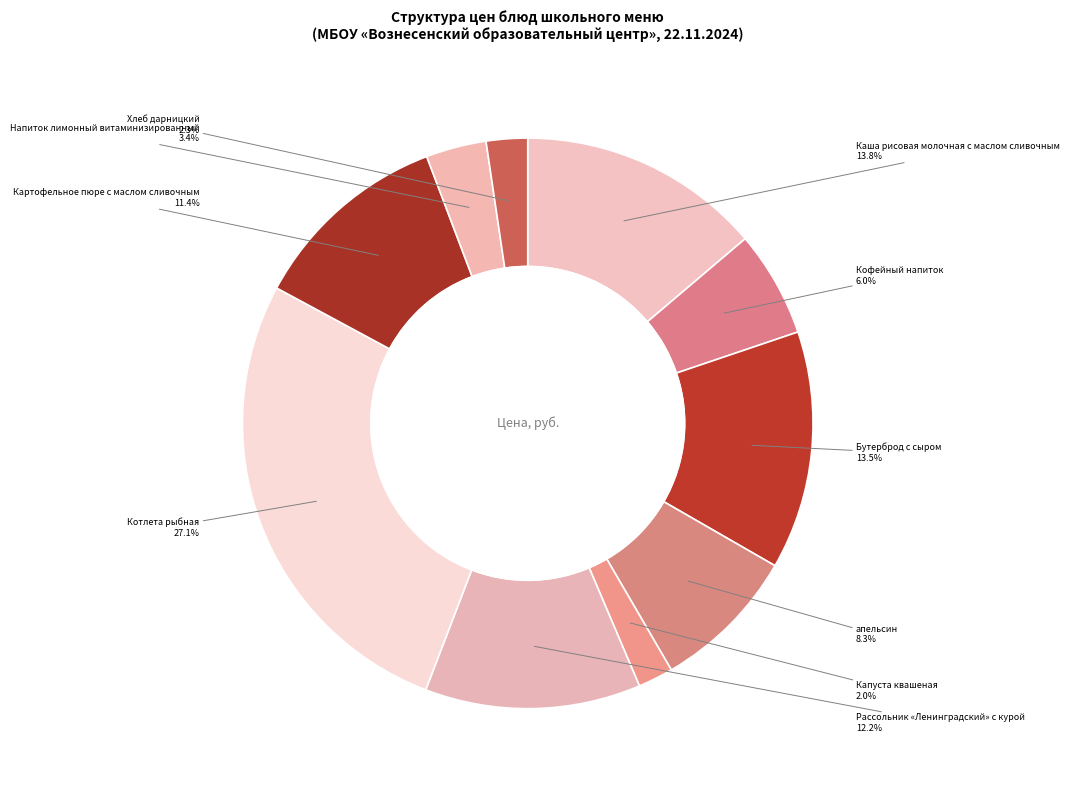

Rank the categories by value from lowest to highest.

Капуста квашеная, Хлеб дарницкий, Напиток лимонный витаминизированный, Кофейный напиток, апельсин, Картофельное пюре с маслом сливочным, Рассольник «Ленинградский» с курой, Бутерброд с сыром, Каша рисовая молочная с маслом сливочным, Котлета рыбная